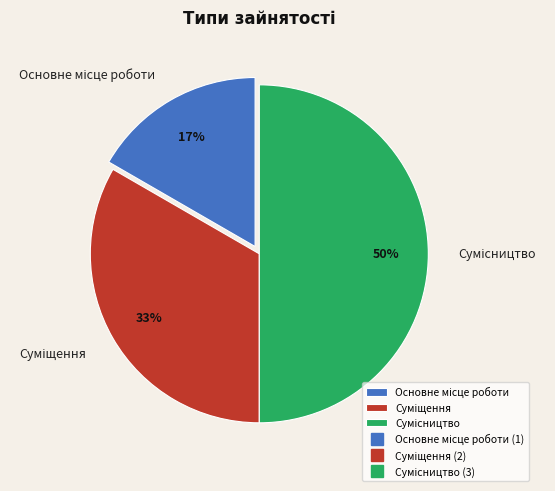

To the nearest percent, what is the difference between the largest and smallest slice percentages?

33%